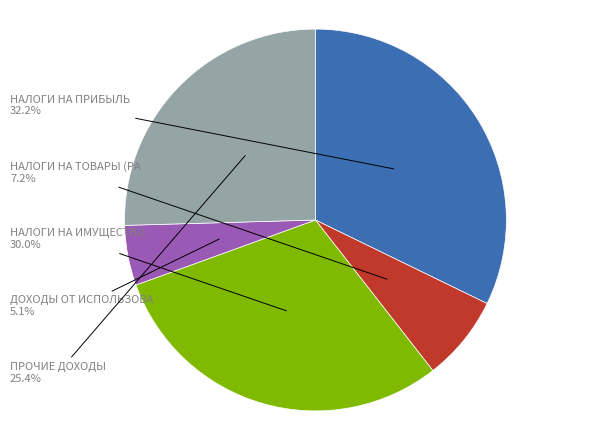

How many segments does this pie chart have?

5